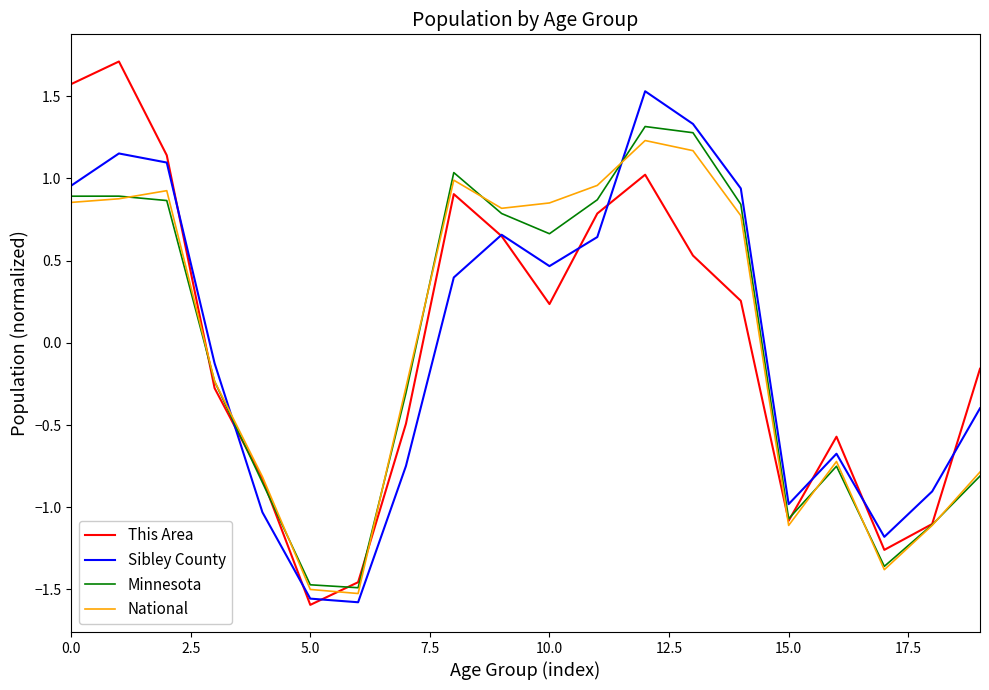

Which series has the largest range (max minus min)?

This Area